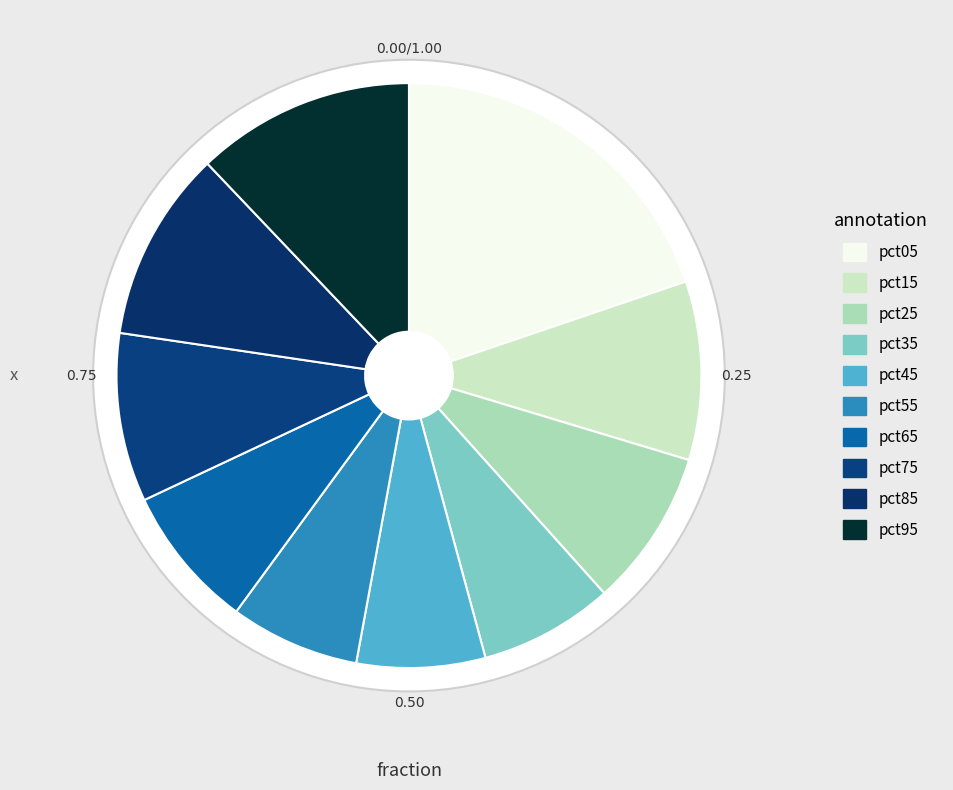

Do pct05 and pct85 together represent more than half of the pie?

No